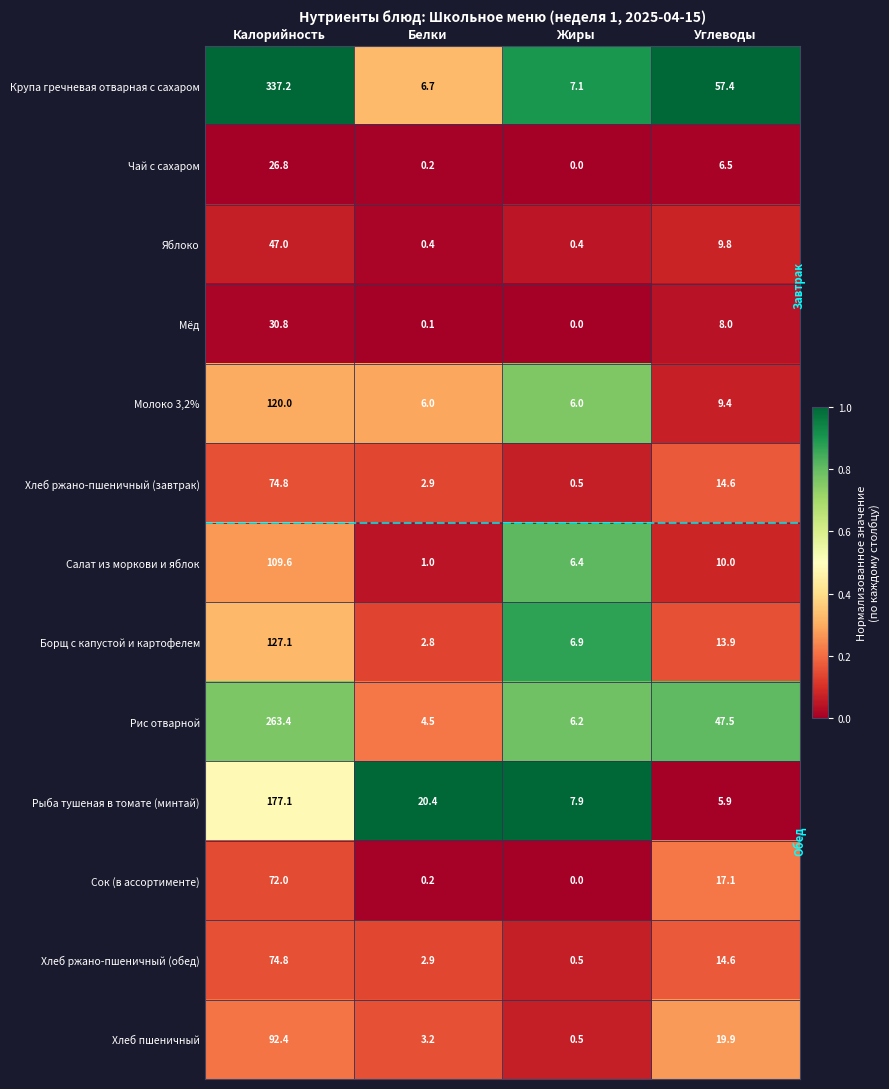

At which label does Хлеб ржано-пшеничный (обед) first exceed 14?

Калорийность